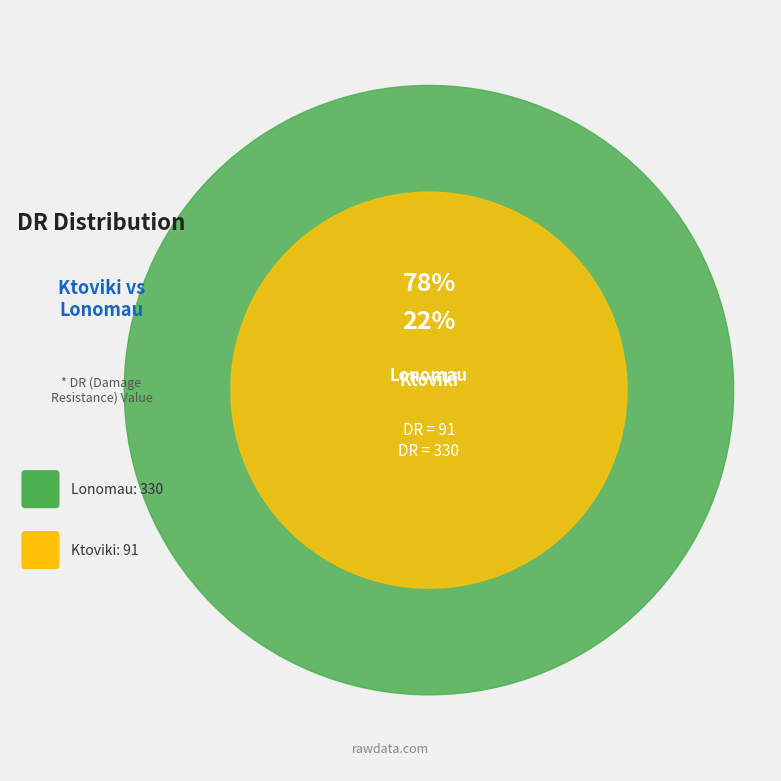

Combined, what portion of the pie is Ktoviki and Lonomau?

100.0%